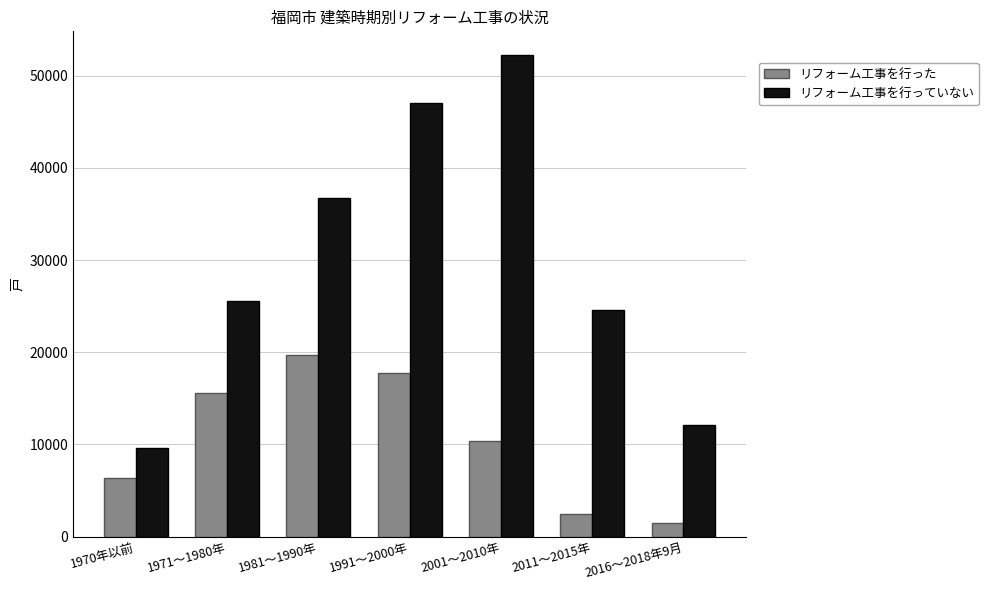

Which series has the largest range (max minus min)?

リフォーム工事を行っていない